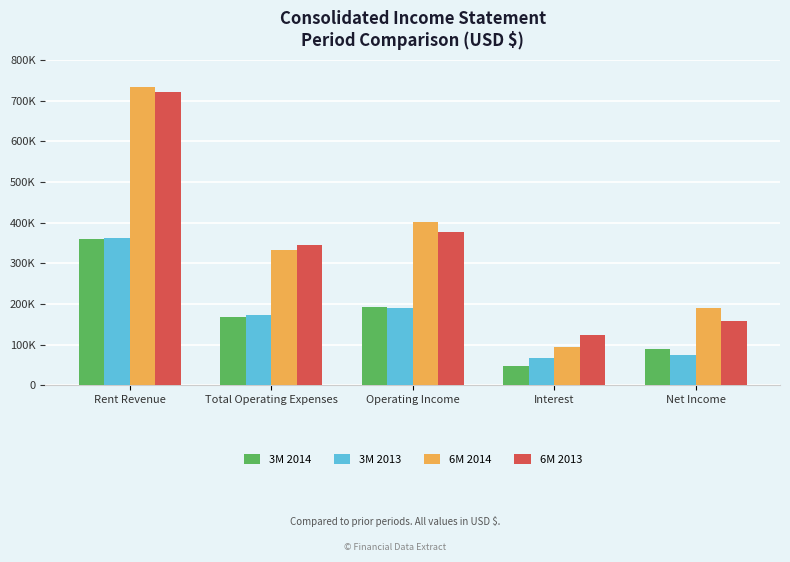

At Rent Revenue, list the series in order from smallest to largest.

3M 2014, 3M 2013, 6M 2013, 6M 2014